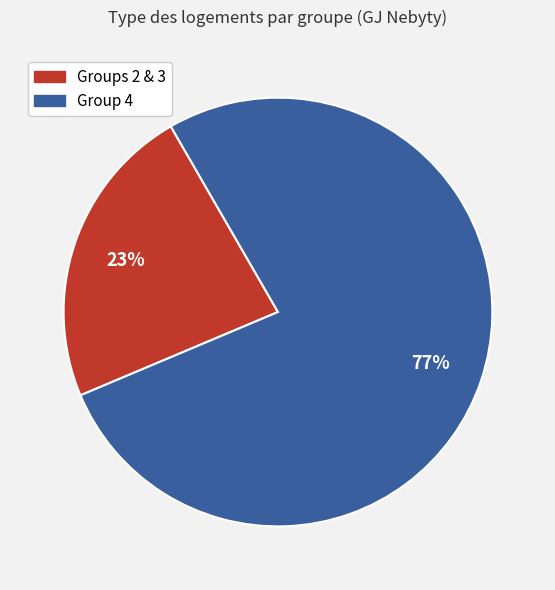

Does any single category account for the majority?

Yes